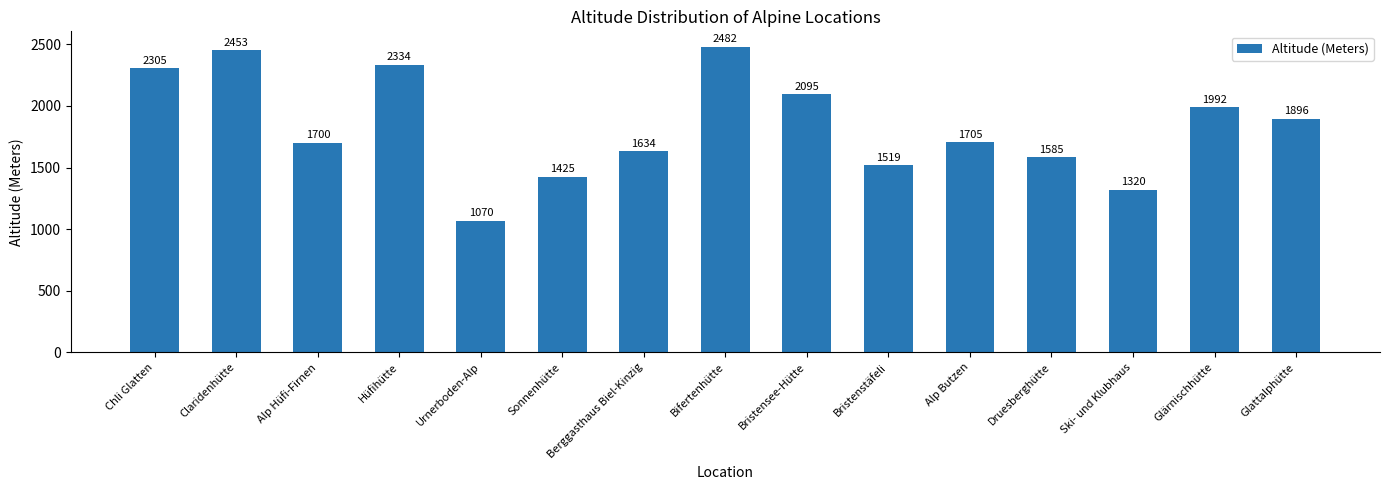

What is the sum of the values at Bifertenhütte and Druesberghütte?

4067